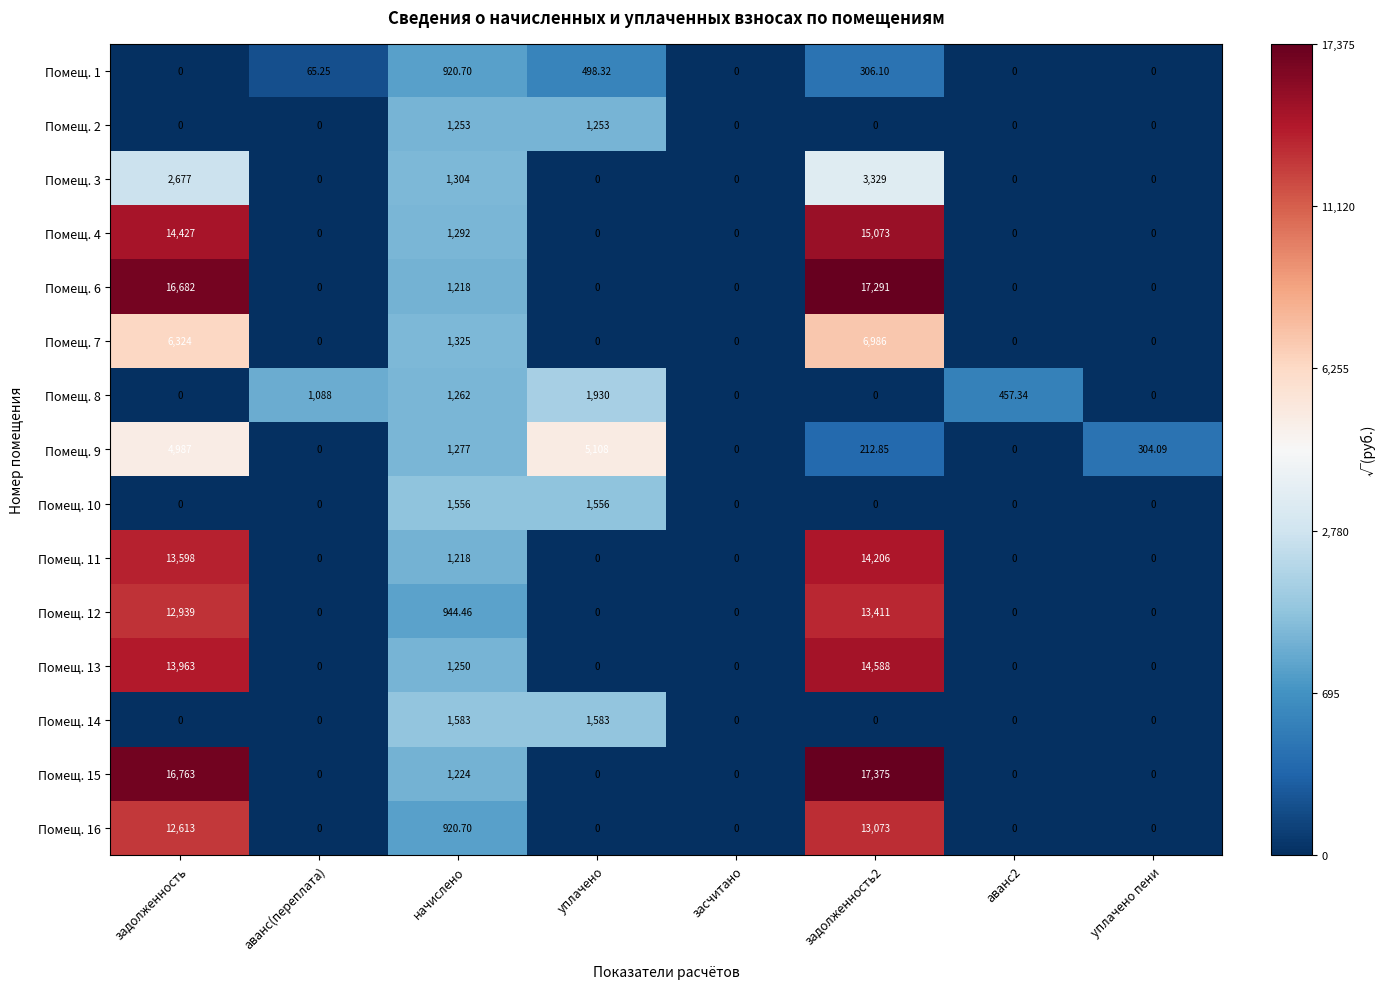

At which label is Помещ. 12 closest to 6705?

начислено